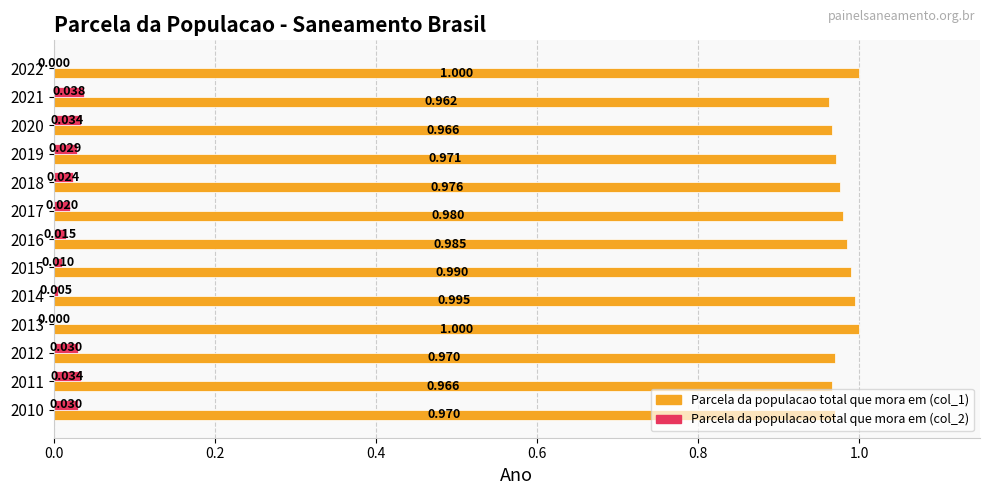

Is the value of Parcela da populacao total que mora em (col_2) at 2015 greater than the value of Parcela da populacao total que mora em (col_1) at 2011?

No